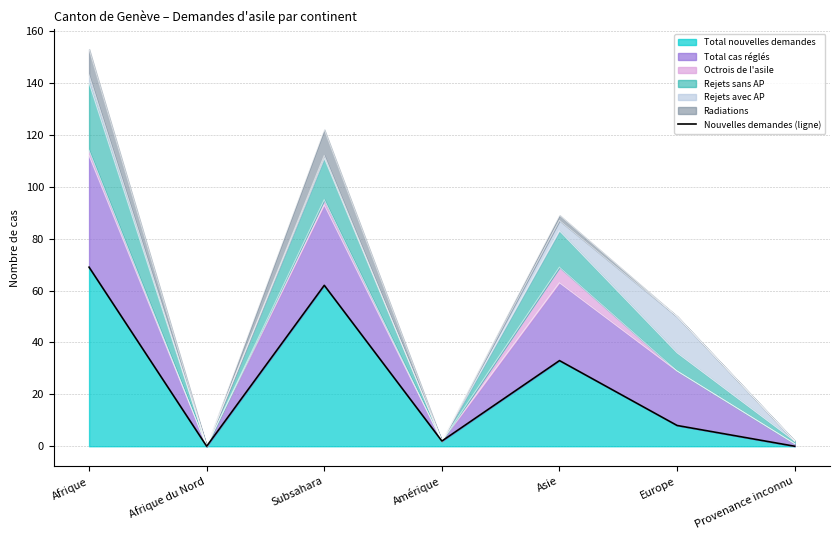

Where is the first local minimum?

Afrique du Nord